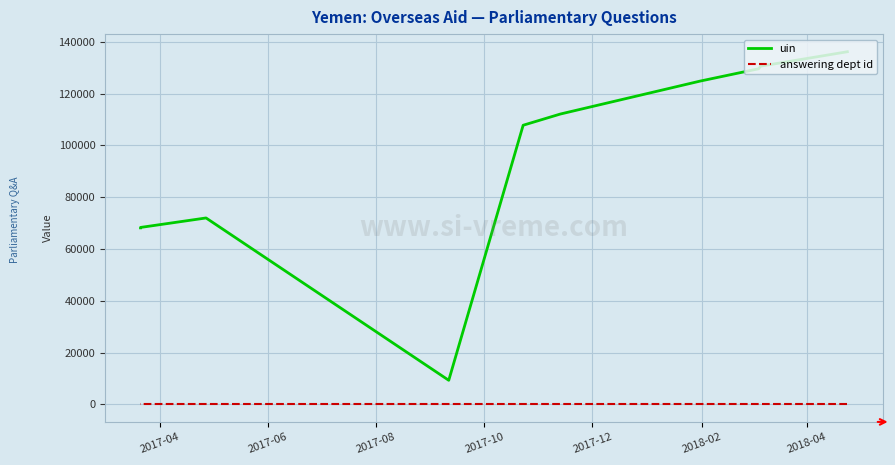

How many interior local peaks does the uin series have?

1